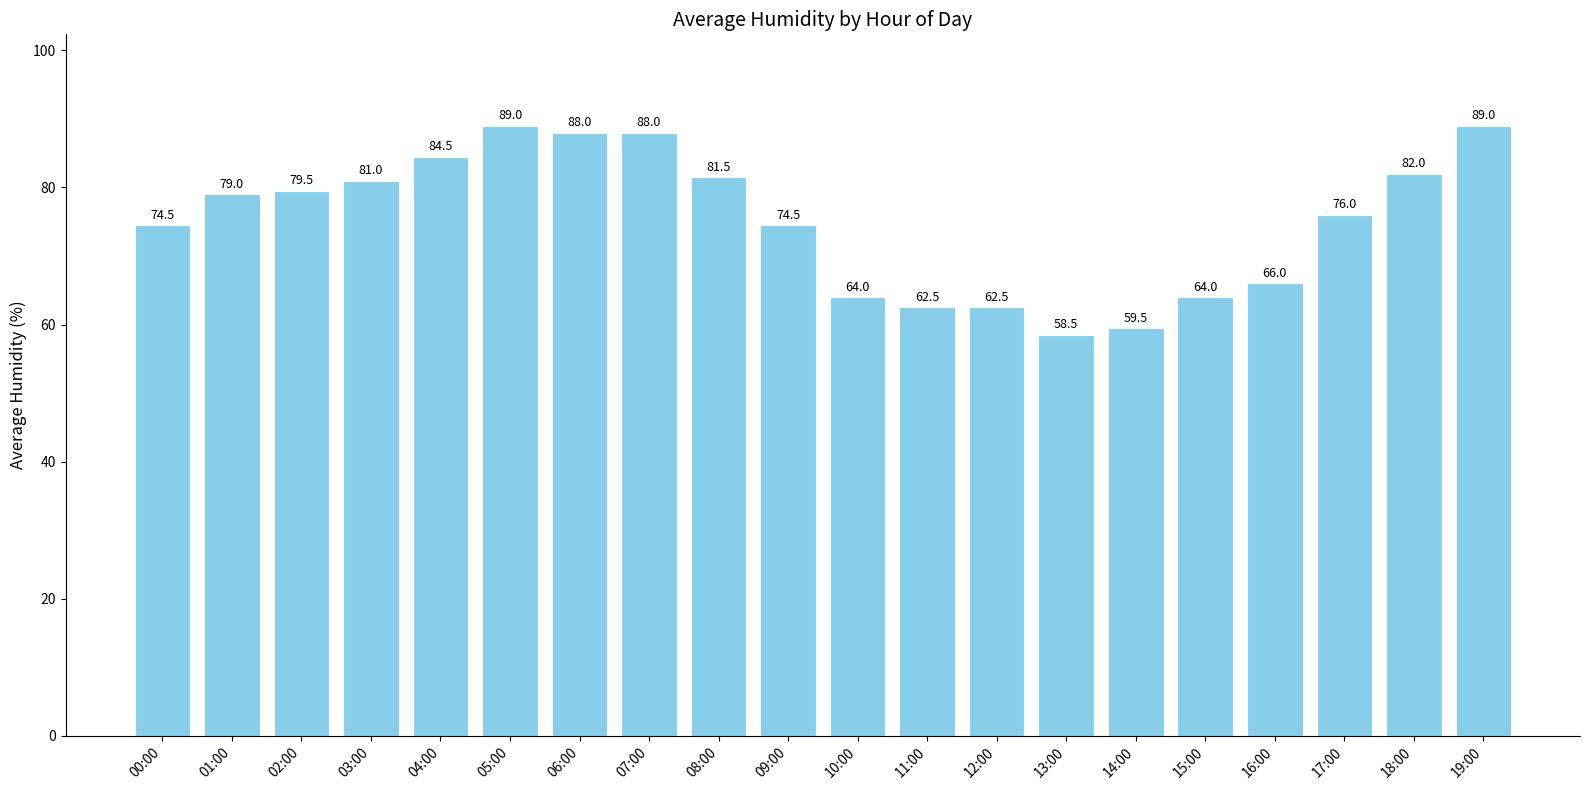

True or false: the data shows 116.8 at 16:00.

False